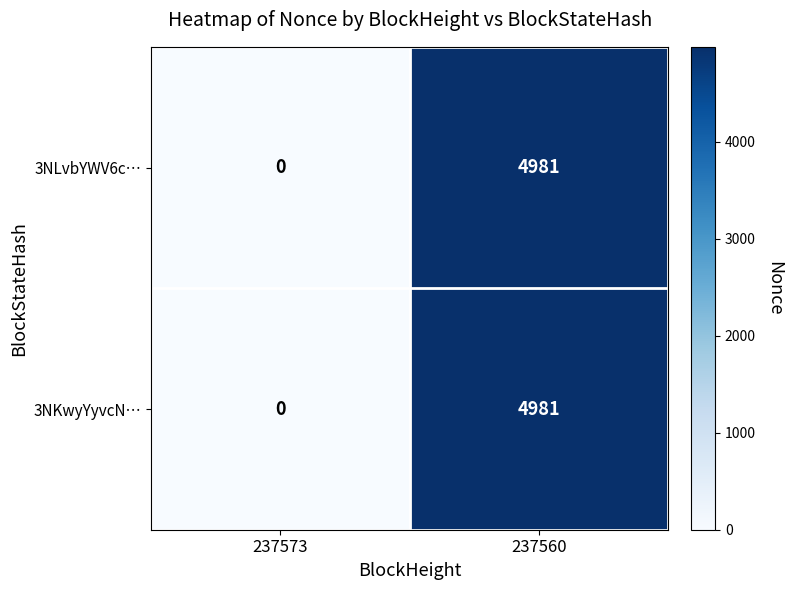

What is the total value across all series at 237560?

9962